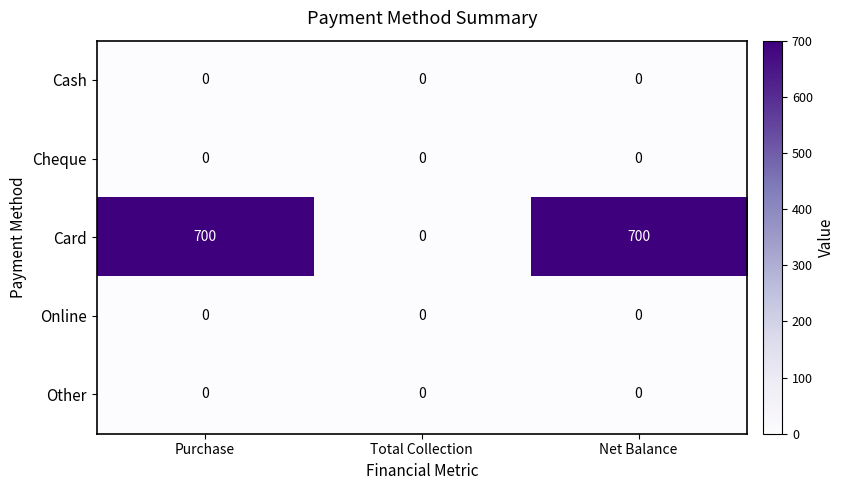

Which series has the widest spread of values?

Card